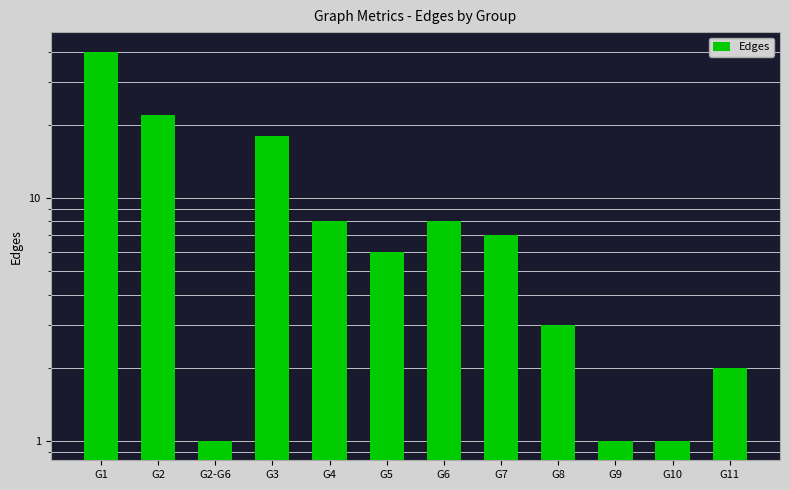

What is the difference between the values at G2 and G2-G6?

21